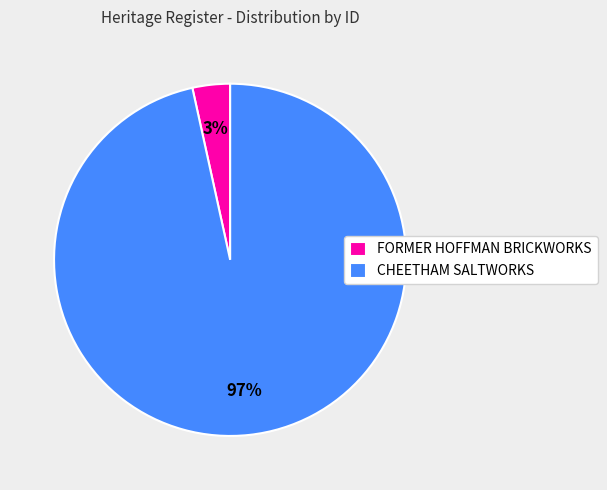

Is the sum of FORMER HOFFMAN BRICKWORKS and CHEETHAM SALTWORKS greater than half?

Yes